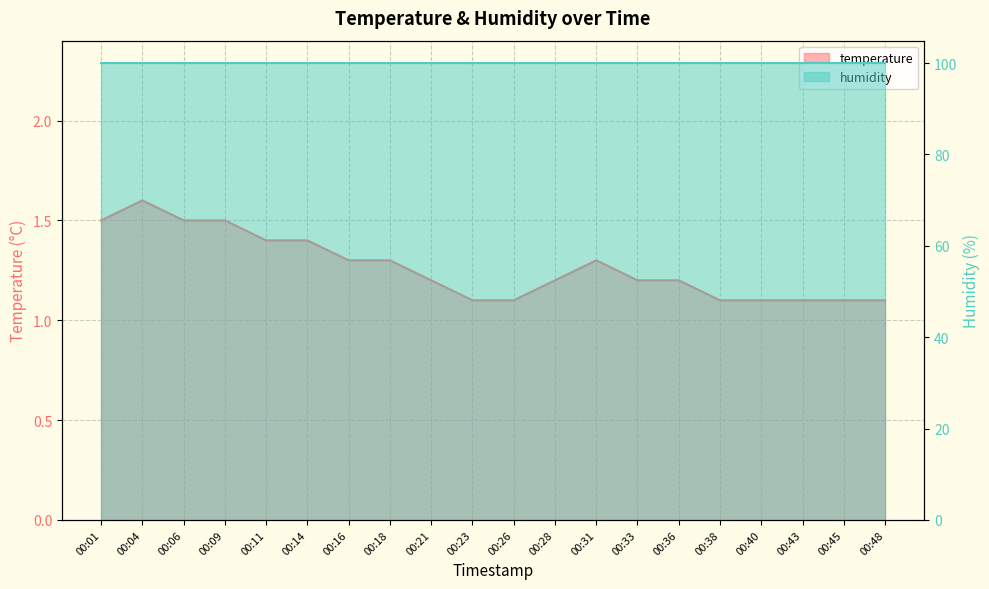

What is the change in value from 00:04 to 00:38?

-0.5